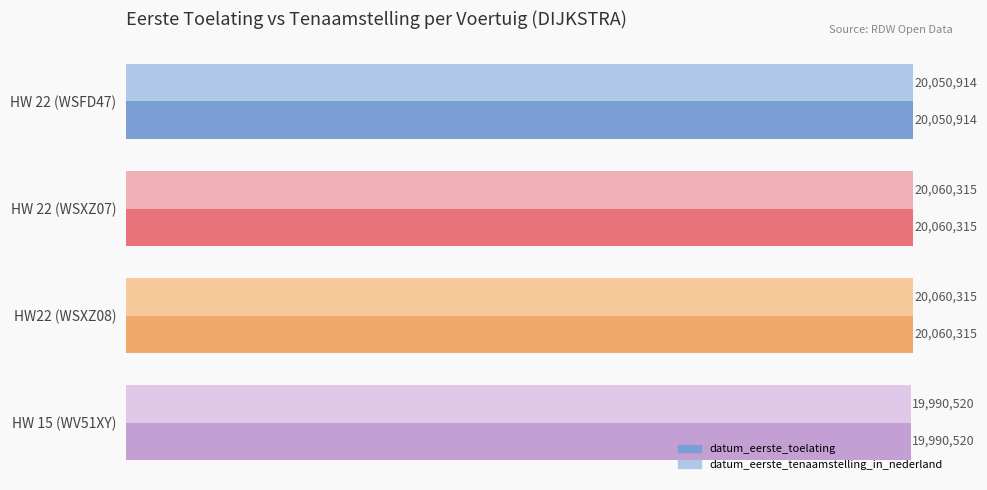

How many datum_eerste_toelating values are between 20050914 and 20060315?

3